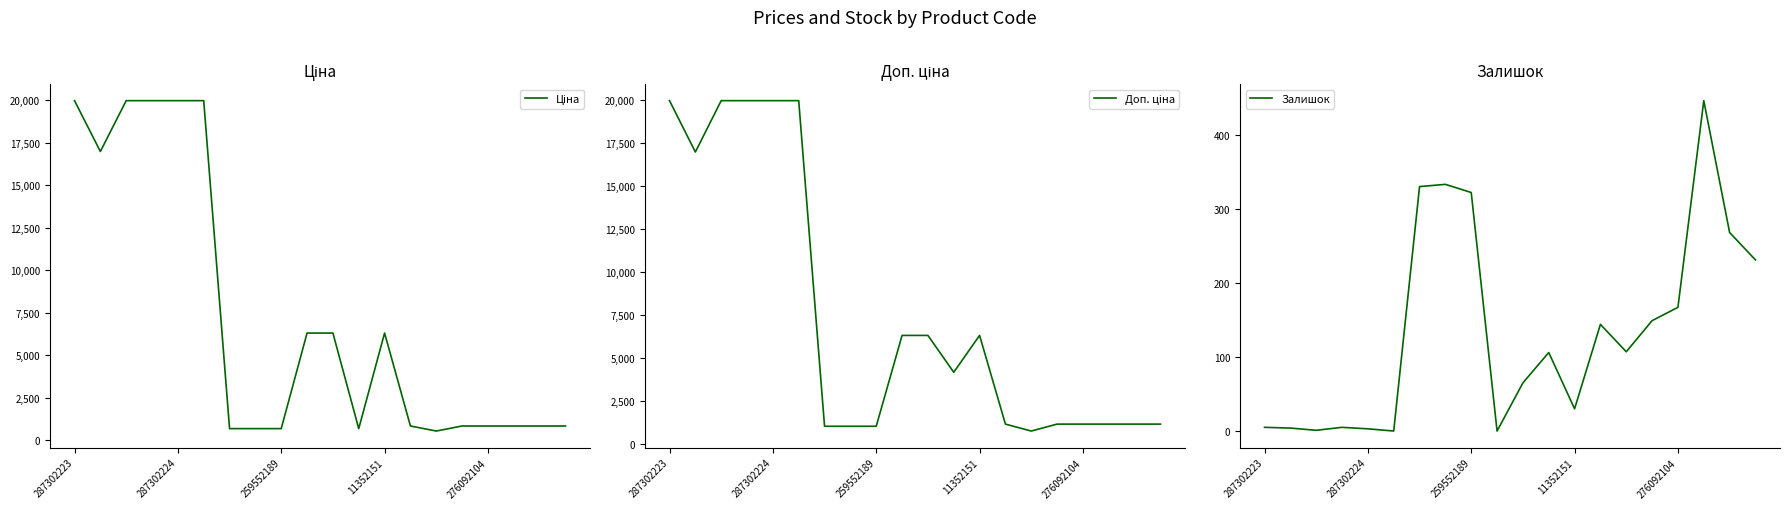

The Залишок series shows 5 at 287302223. True or false?

True